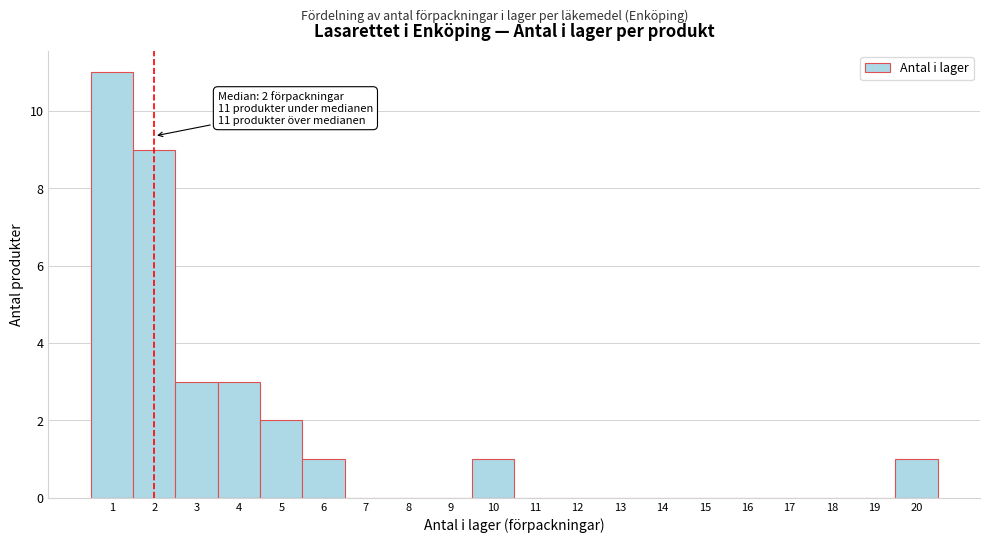

Which range on the x-axis has the tallest bar?

0.5 to 1.5